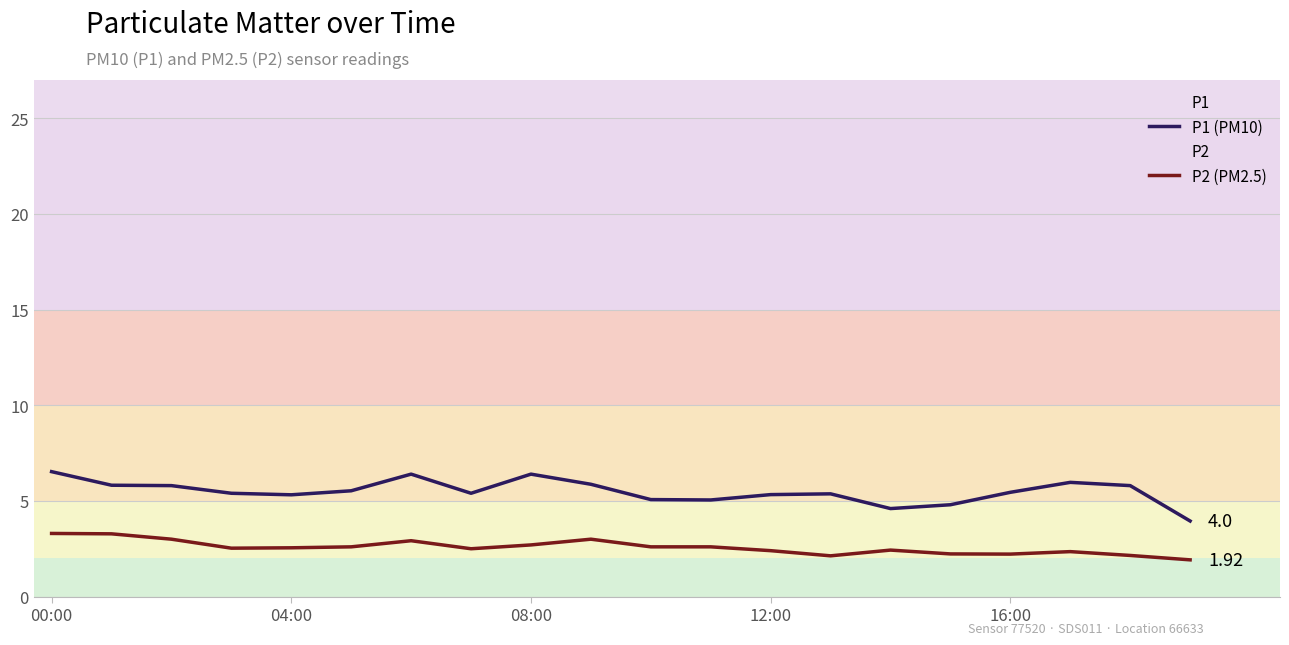

Which series has the largest total across all categories?

P1 (PM10)